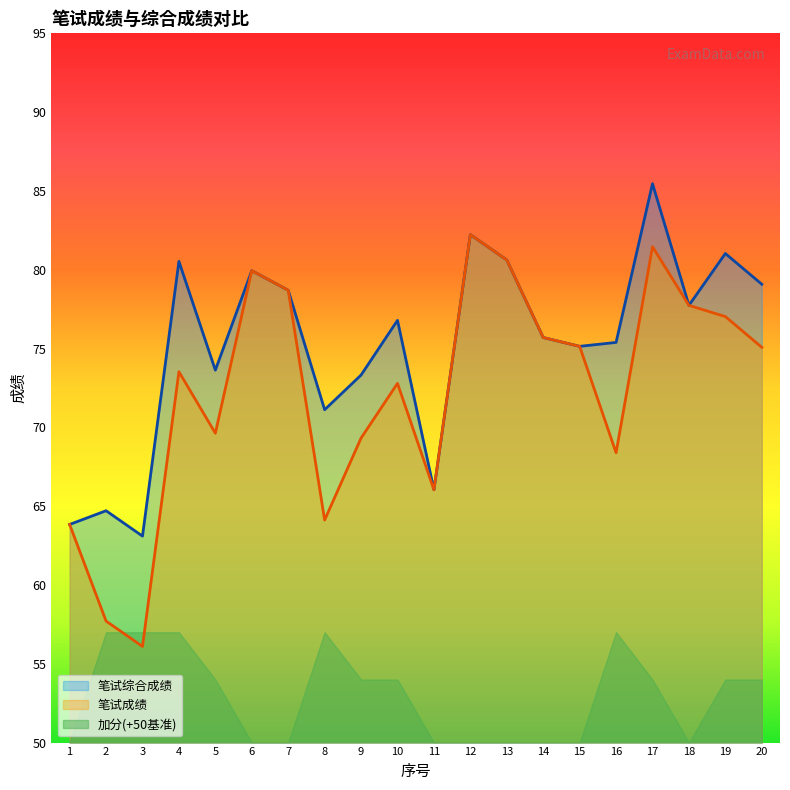

What is the highest value of the 加分(+50基准) series?

57.0